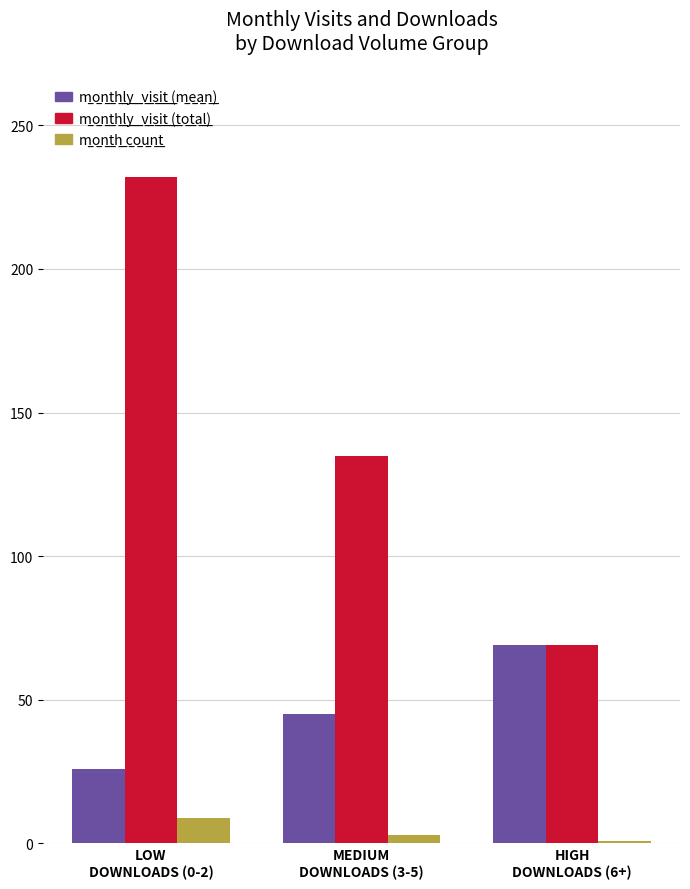

What is the greatest value displayed?

232